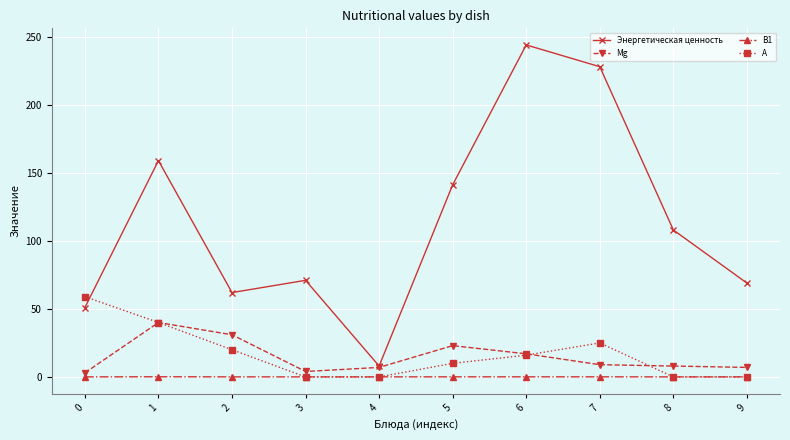

What are all the series names shown in the legend?

Энергетическая ценность, Mg, В1, А